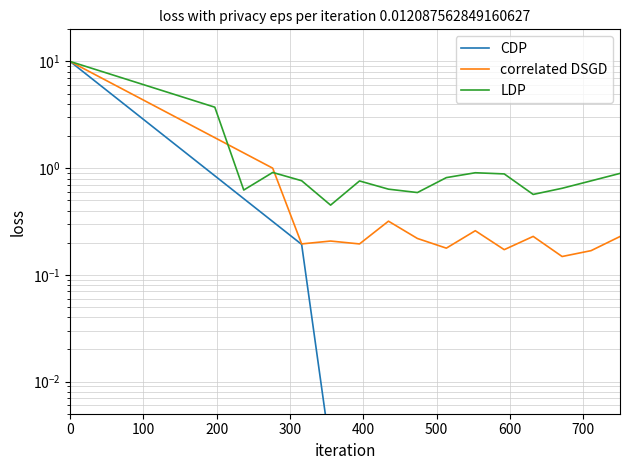

Is it true that CDP equals 0.0 at 14?

False